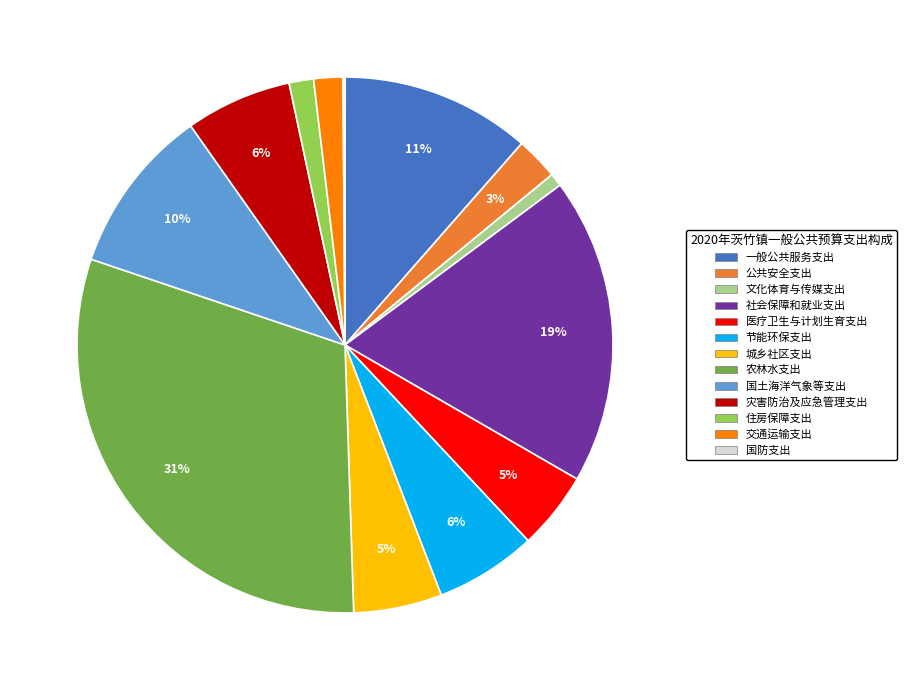

Is 住房保障支出 the majority of the pie?

No